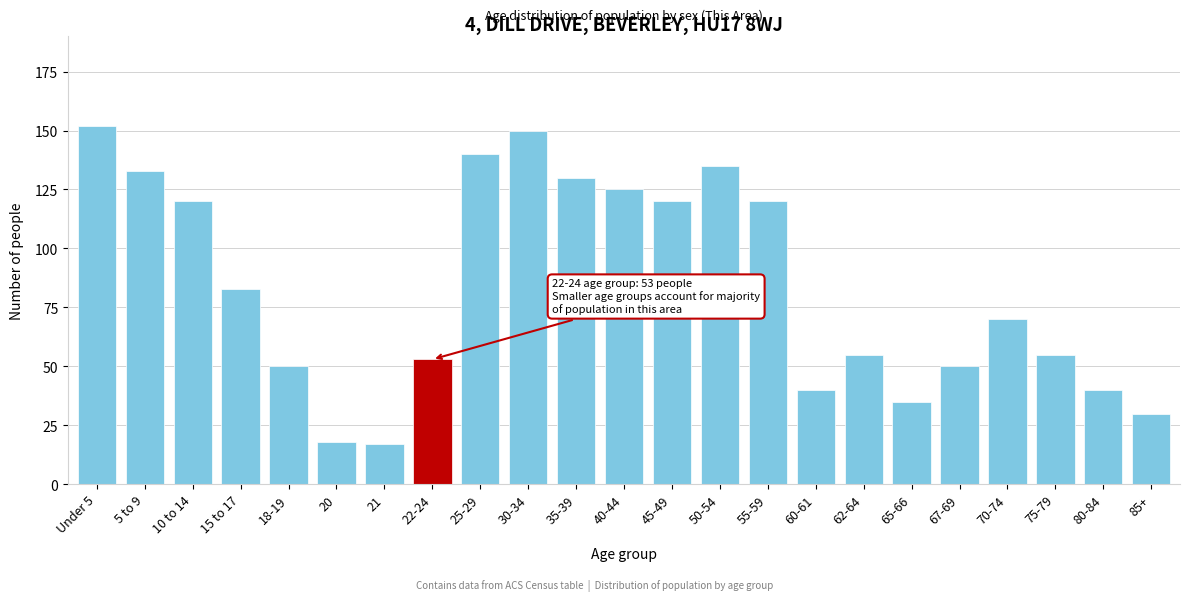

Reading right to left, transcribe all the data shown in this chart.

85+=30	80-84=40	75-79=55	70-74=70	67-69=50	65-66=35	62-64=55	60-61=40	55-59=120	50-54=135	45-49=120	40-44=125	35-39=130	30-34=150	25-29=140	22-24=53	21=17	20=18	18-19=50	15 to 17=83	10 to 14=120	5 to 9=133	Under 5=152